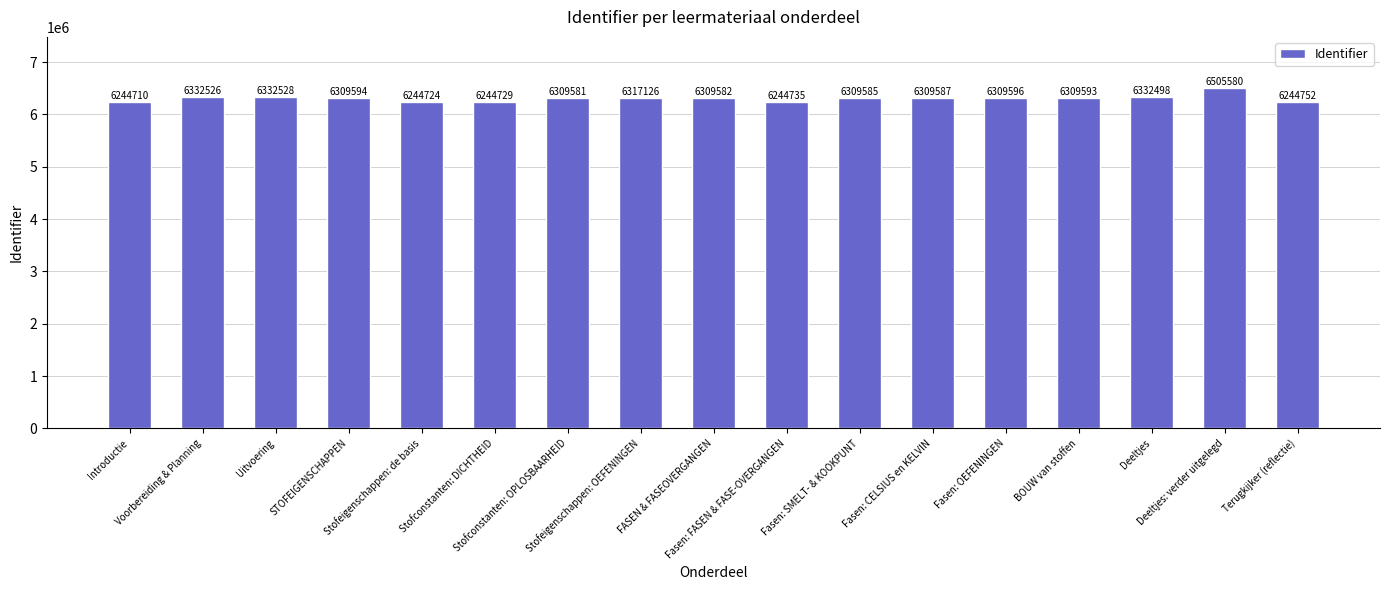

Approximately how many times larger is the value at Deeltjes: verder uitgelegd compared to Stofeigenschappen: de basis?

1.0